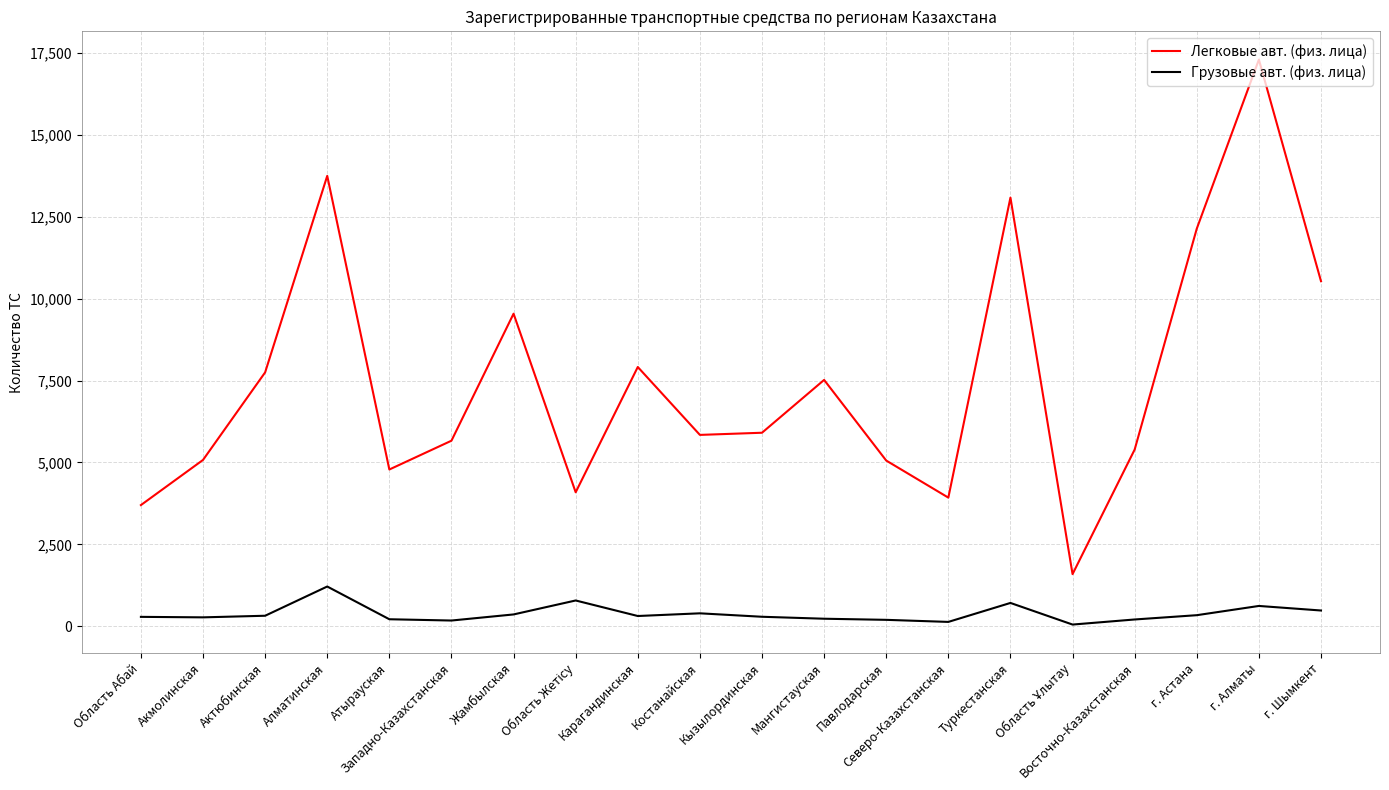

True or false: Легковые авт. (физ. лица) and Грузовые авт. (физ. лица) cross at least once.

False